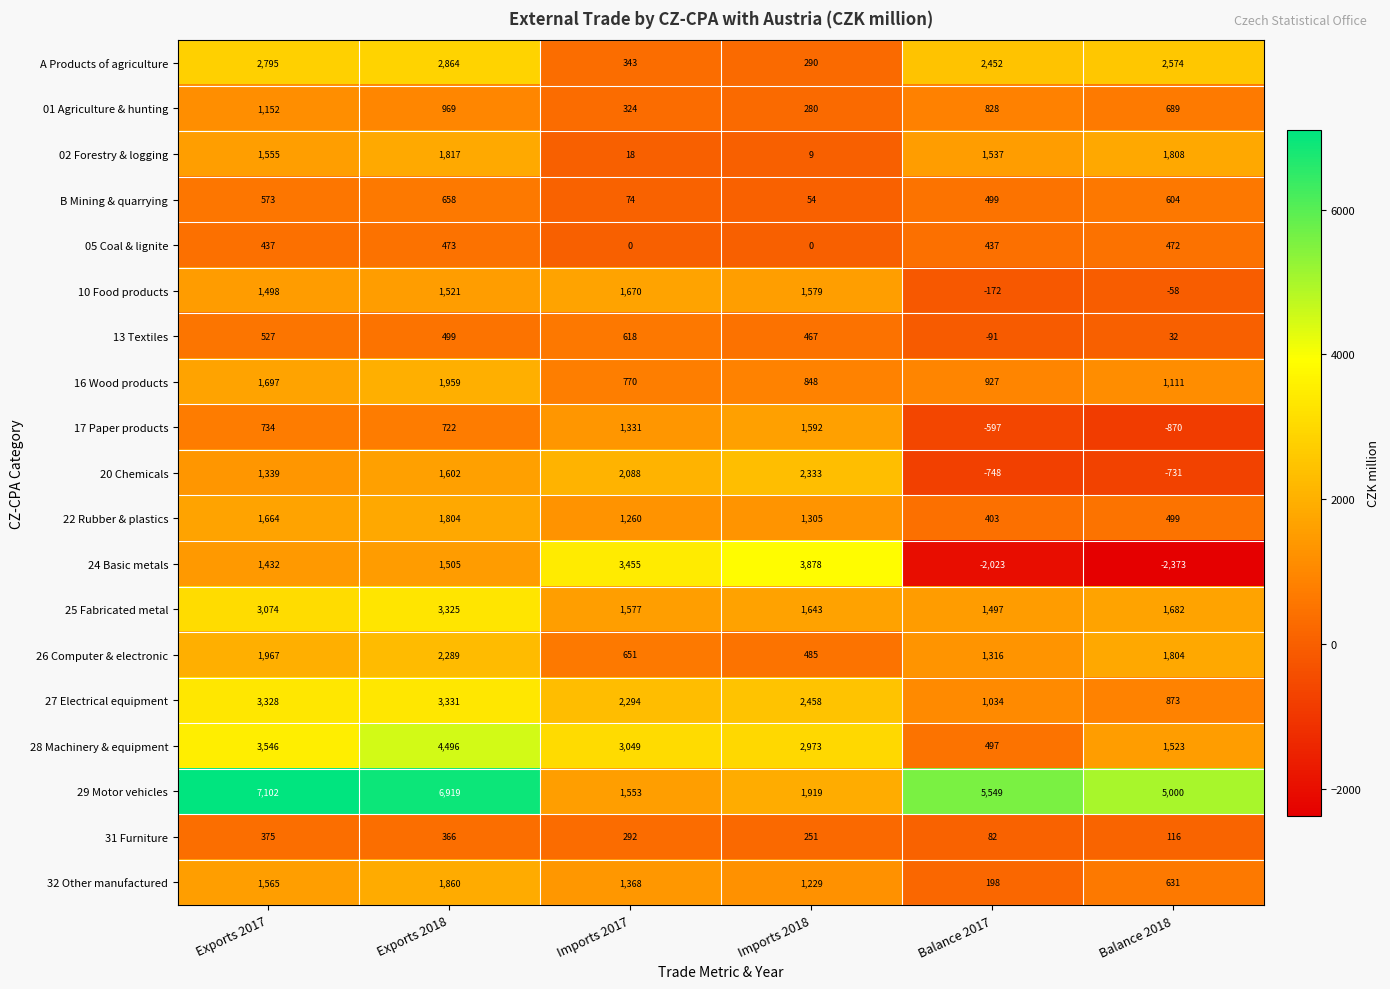

Which series has the largest total across all categories?

29 Motor vehicles